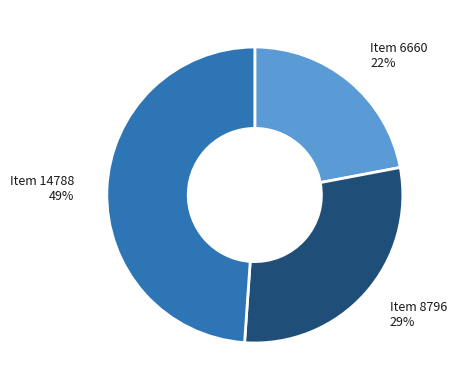

To the nearest percent, what is the difference between the Item 14788 and Item 6660 slice percentages?

27%